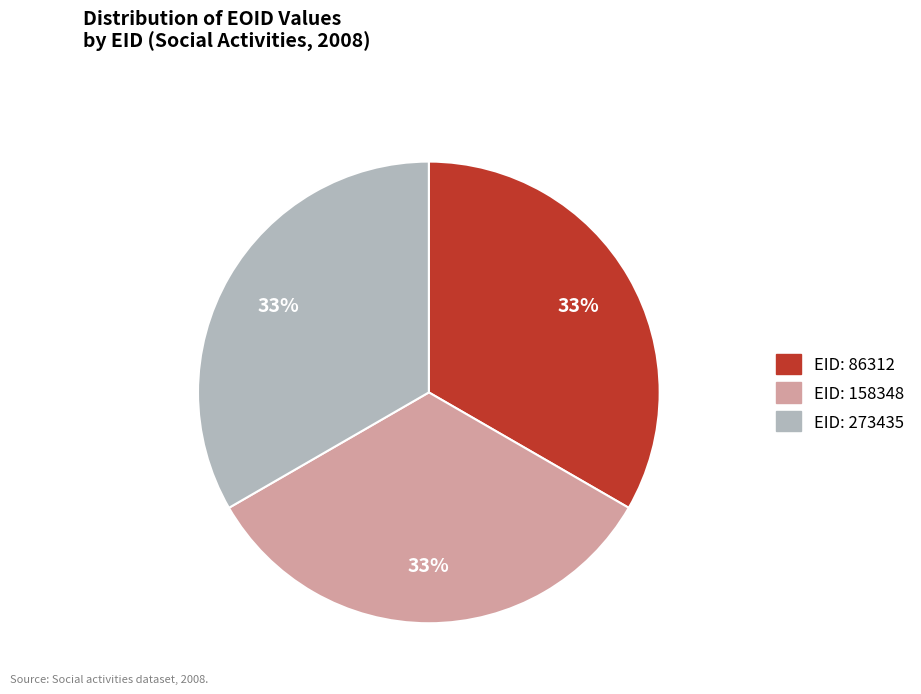

To the nearest percent, what is the average slice percentage?

33%